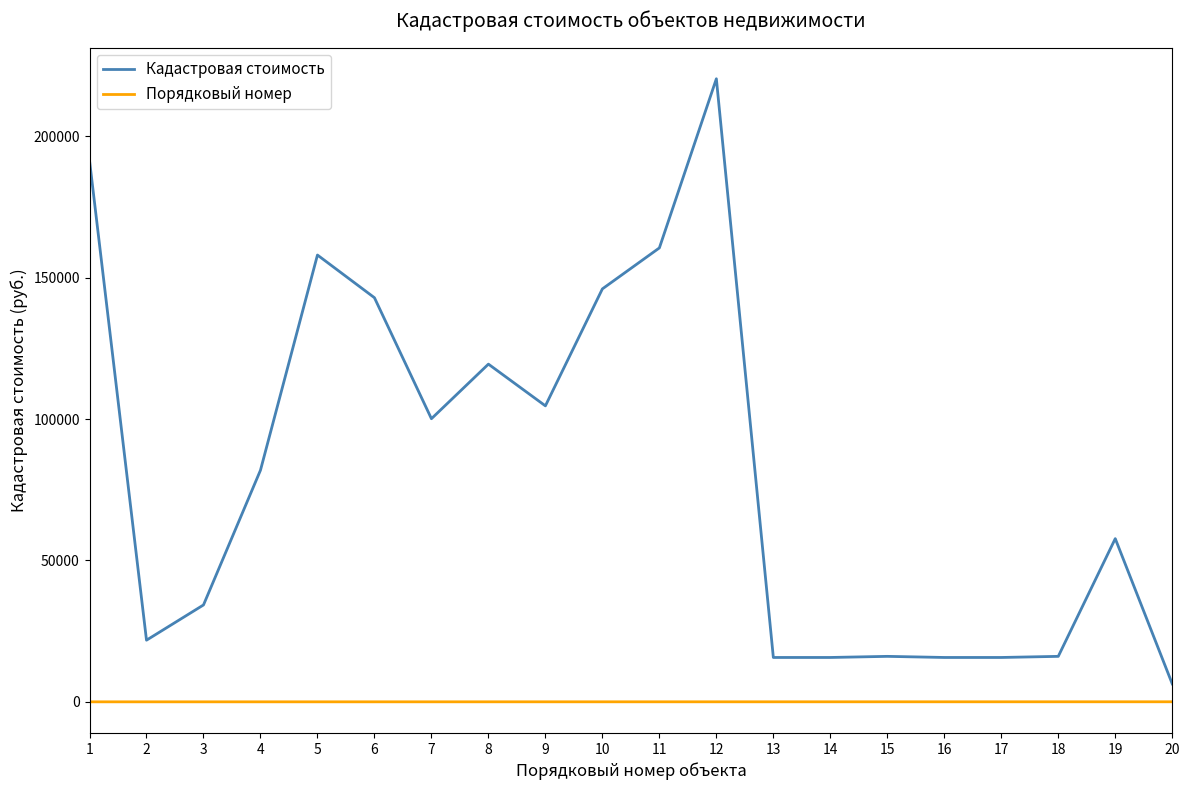

True or false: Кадастровая стоимость and Порядковый номер cross at least once.

False